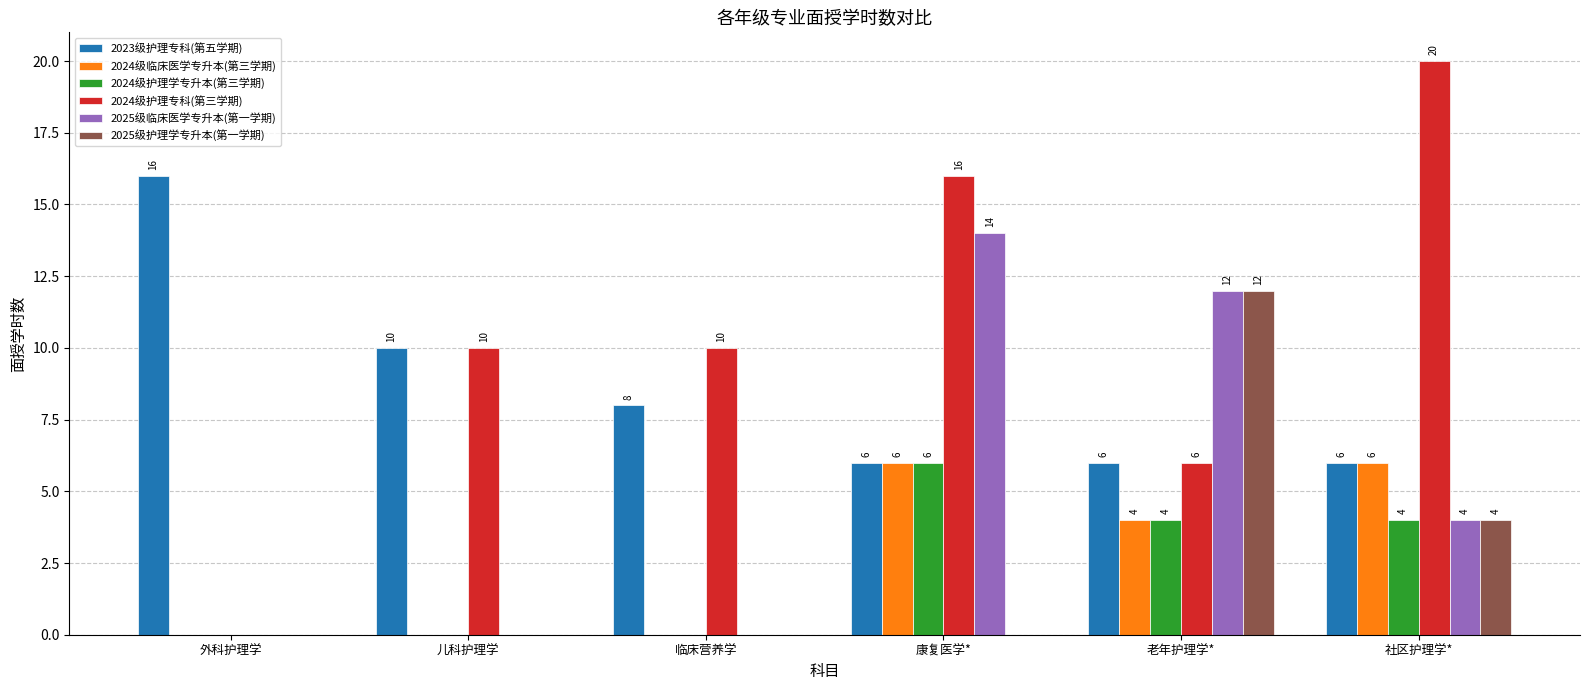

Are the bars grouped side by side (vs. stacked)?

Yes